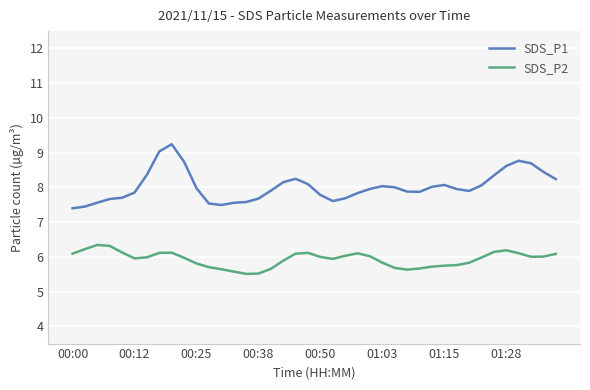

What is the smallest value displayed?

5.5